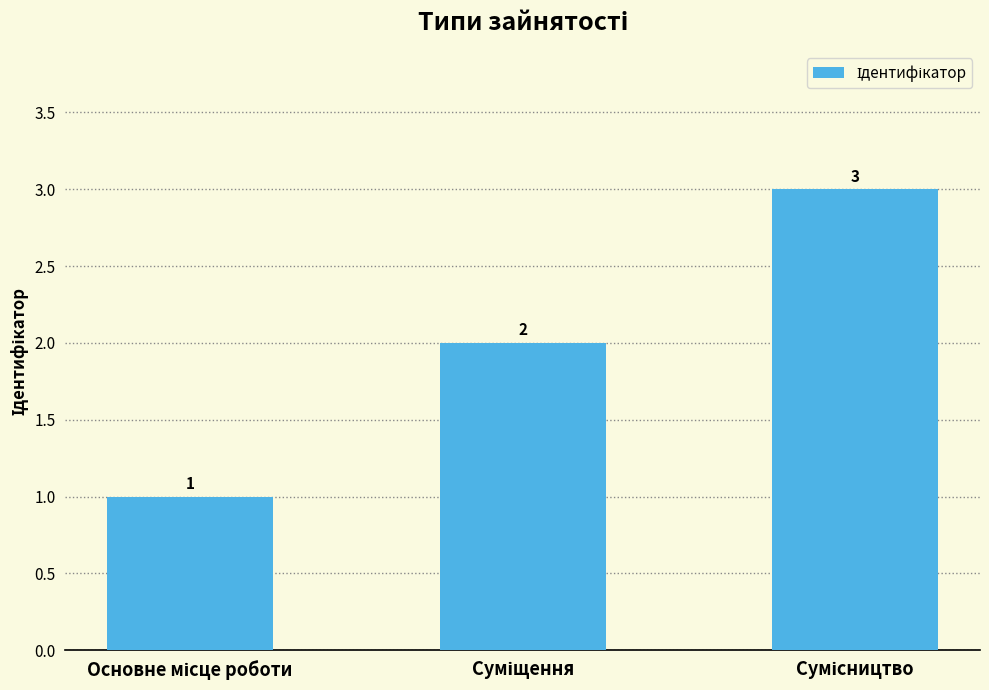

What is the maximum value shown in the chart?

3